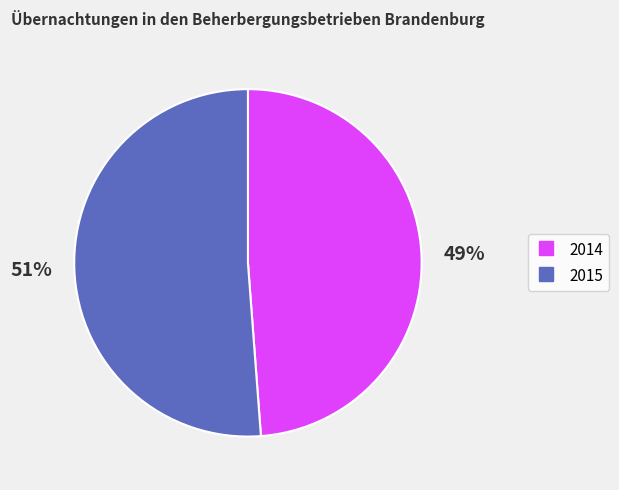

Is there any slice that represents more than half of the pie?

Yes